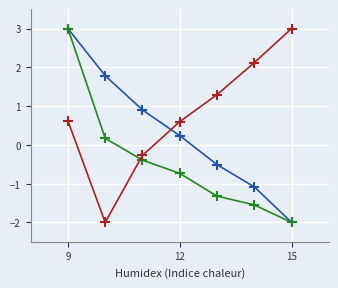

What is the minimum value shown in the chart?

-2.0